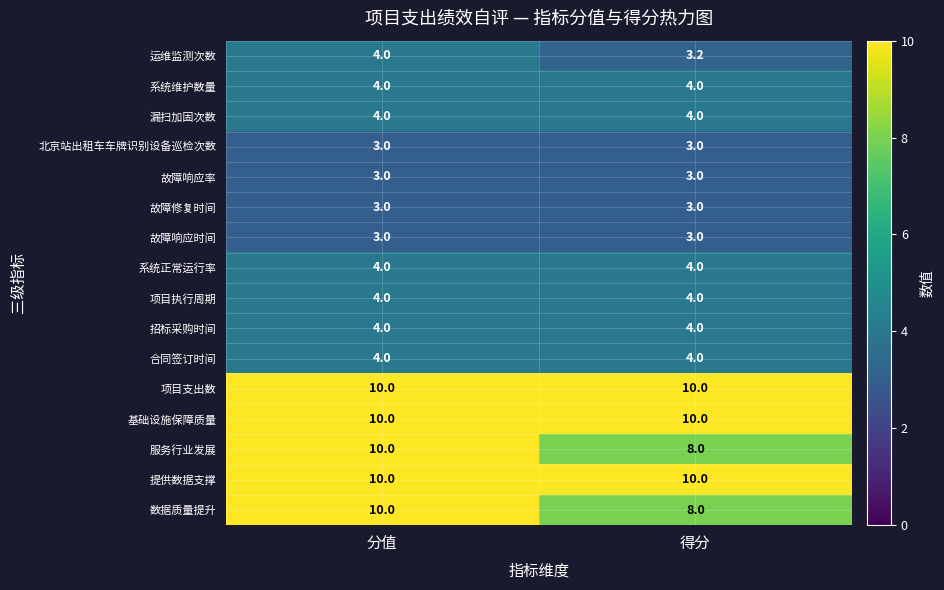

What is the spread (max minus min) of values at 得分?

7.0